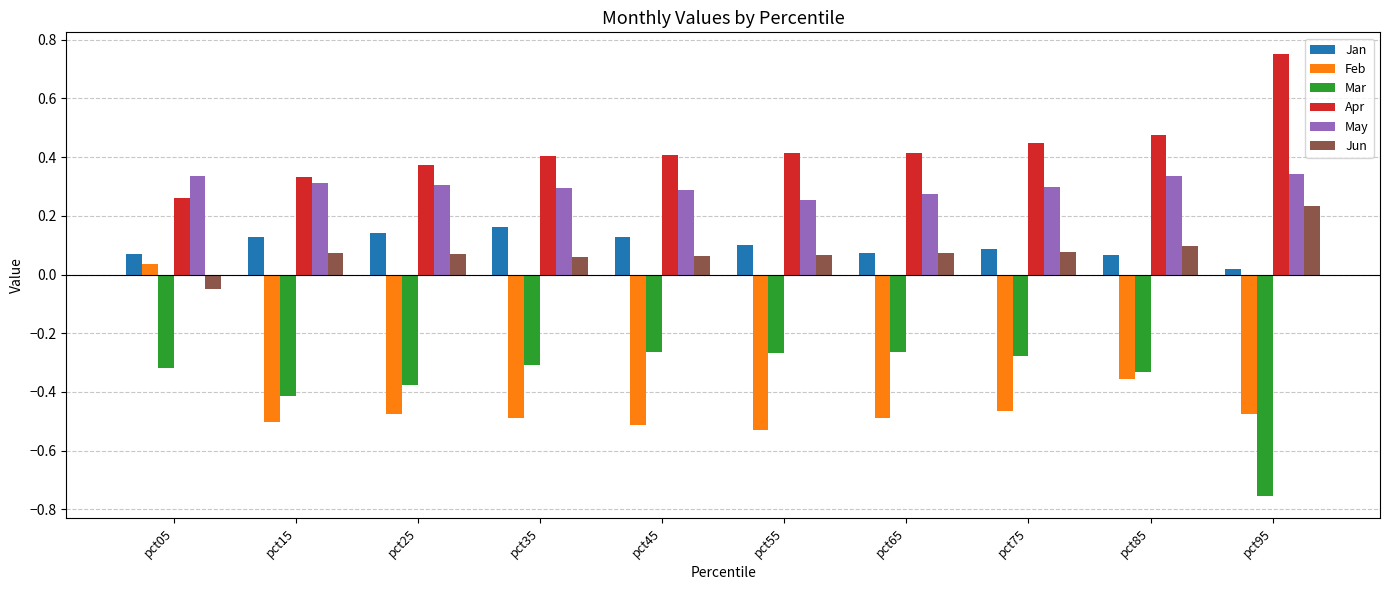

Rank the series at pct25 from highest to lowest value.

Apr, May, Jan, Jun, Mar, Feb